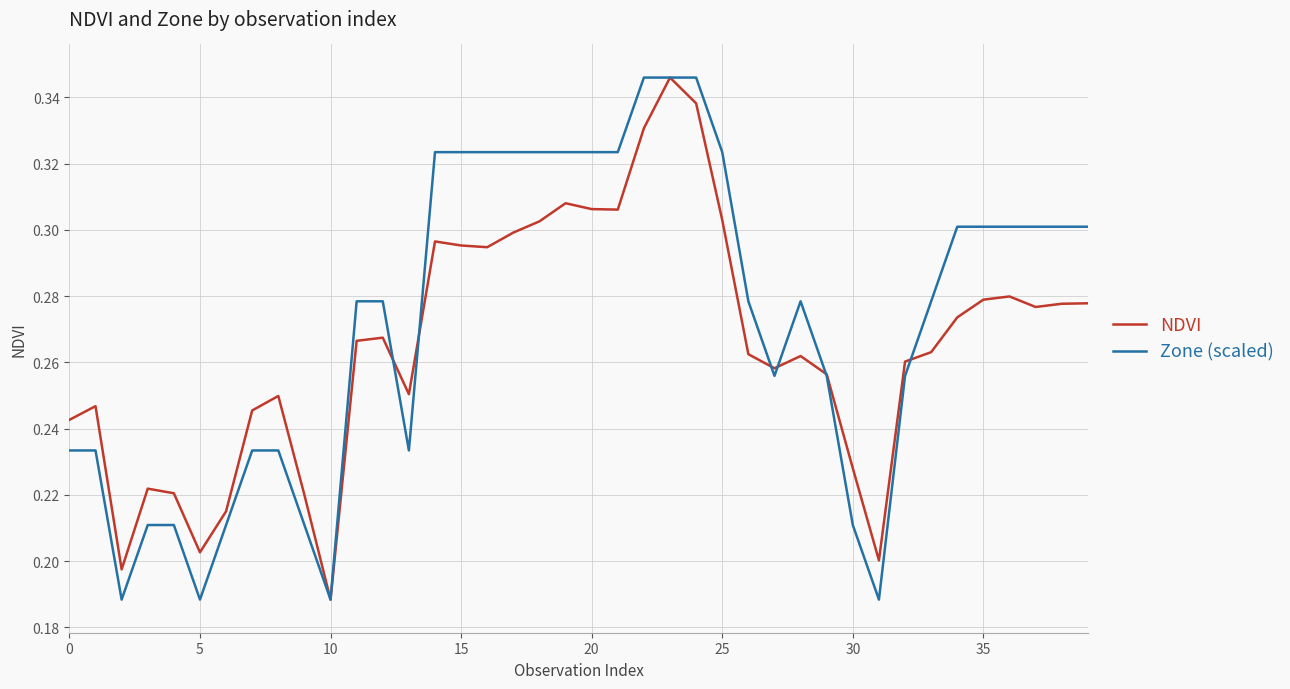

Rank the series at 0 from lowest to highest value.

Zone (scaled), NDVI